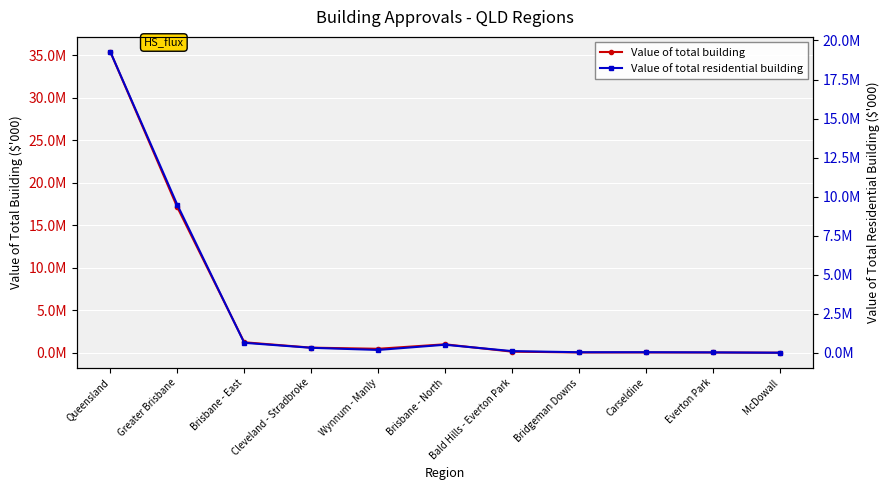

At which label does Value of total building reach its peak?

Queensland